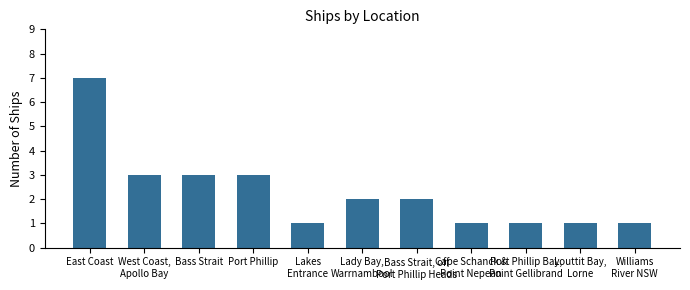

Reading left to right, extract all data points from this chart.

7	3	3	3	1	2	2	1	1	1	1